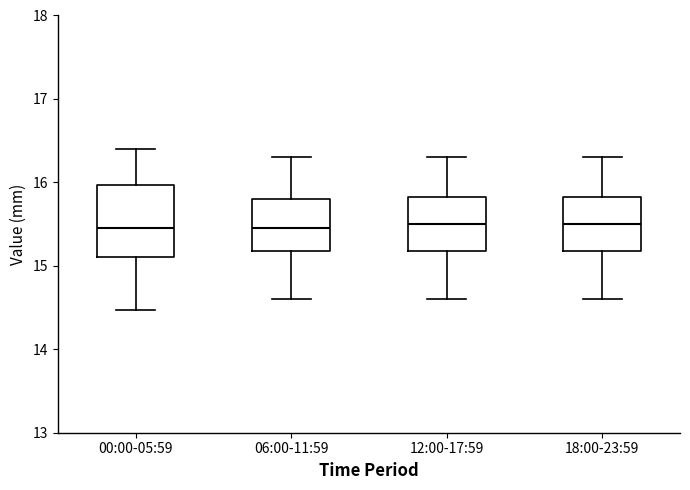

Comparing the boxes themselves (not the whiskers), which one is the tallest?

00:00-05:59